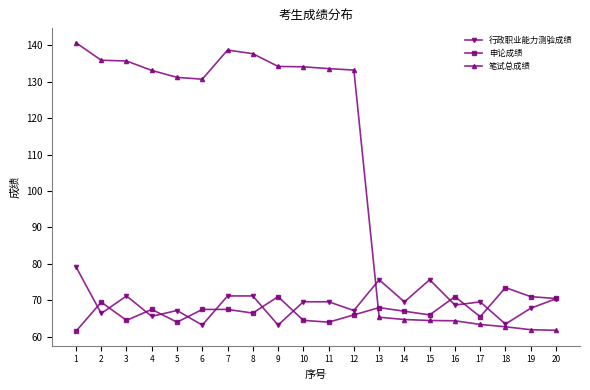

At which category does 行政职业能力测验成绩 reach its first local peak?

3